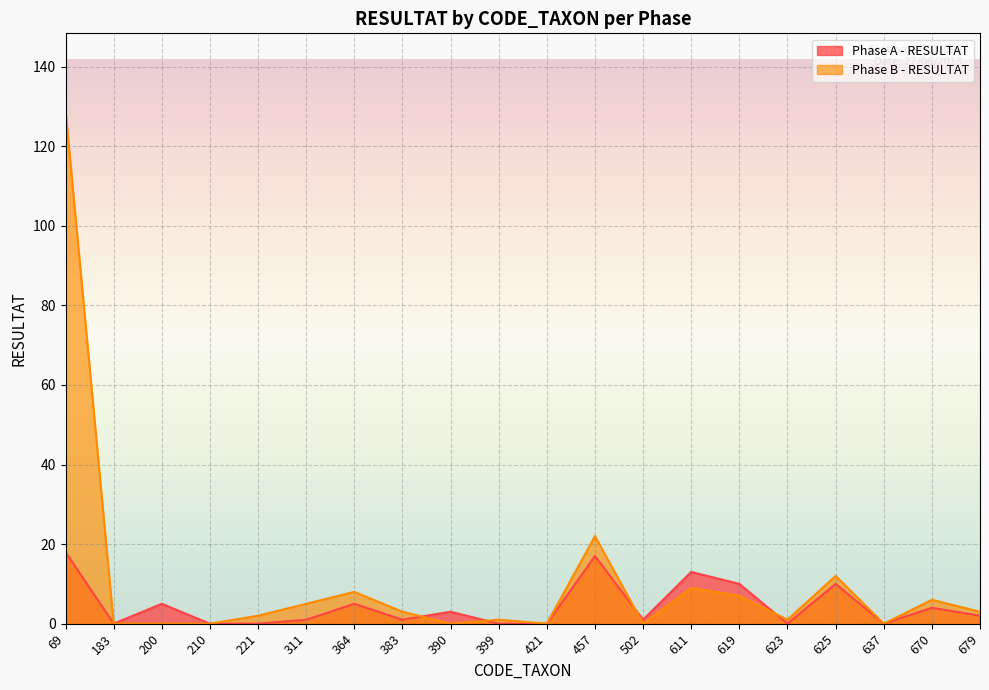

Reading left to right, transcribe all the data shown in this chart.

Phase A - RESULTAT: 69=18	183=0	200=5	210=0	221=0	311=1	364=5	383=1	390=3	399=0	421=0	457=17	502=1	611=13	619=10	623=0	625=10	637=0	670=4	679=2
Phase B - RESULTAT: 69=129	183=0	200=0	210=0	221=2	311=5	364=8	383=3	390=0	399=1	421=0	457=22	502=0	611=9	619=7	623=1	625=12	637=0	670=6	679=3